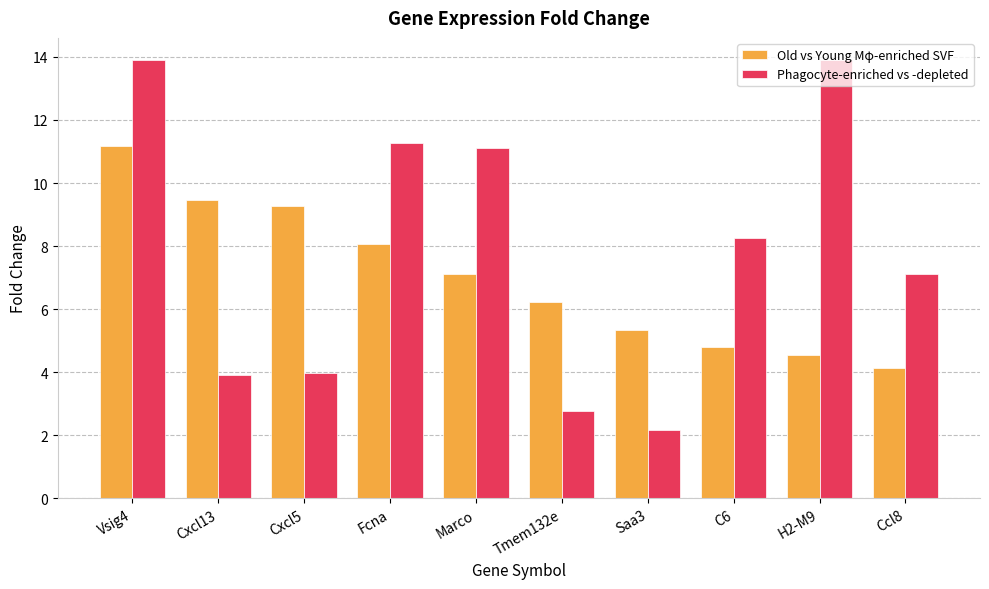

True or false: Phagocyte-enriched vs -depleted has a value of 6.0 at Cxcl5.

False